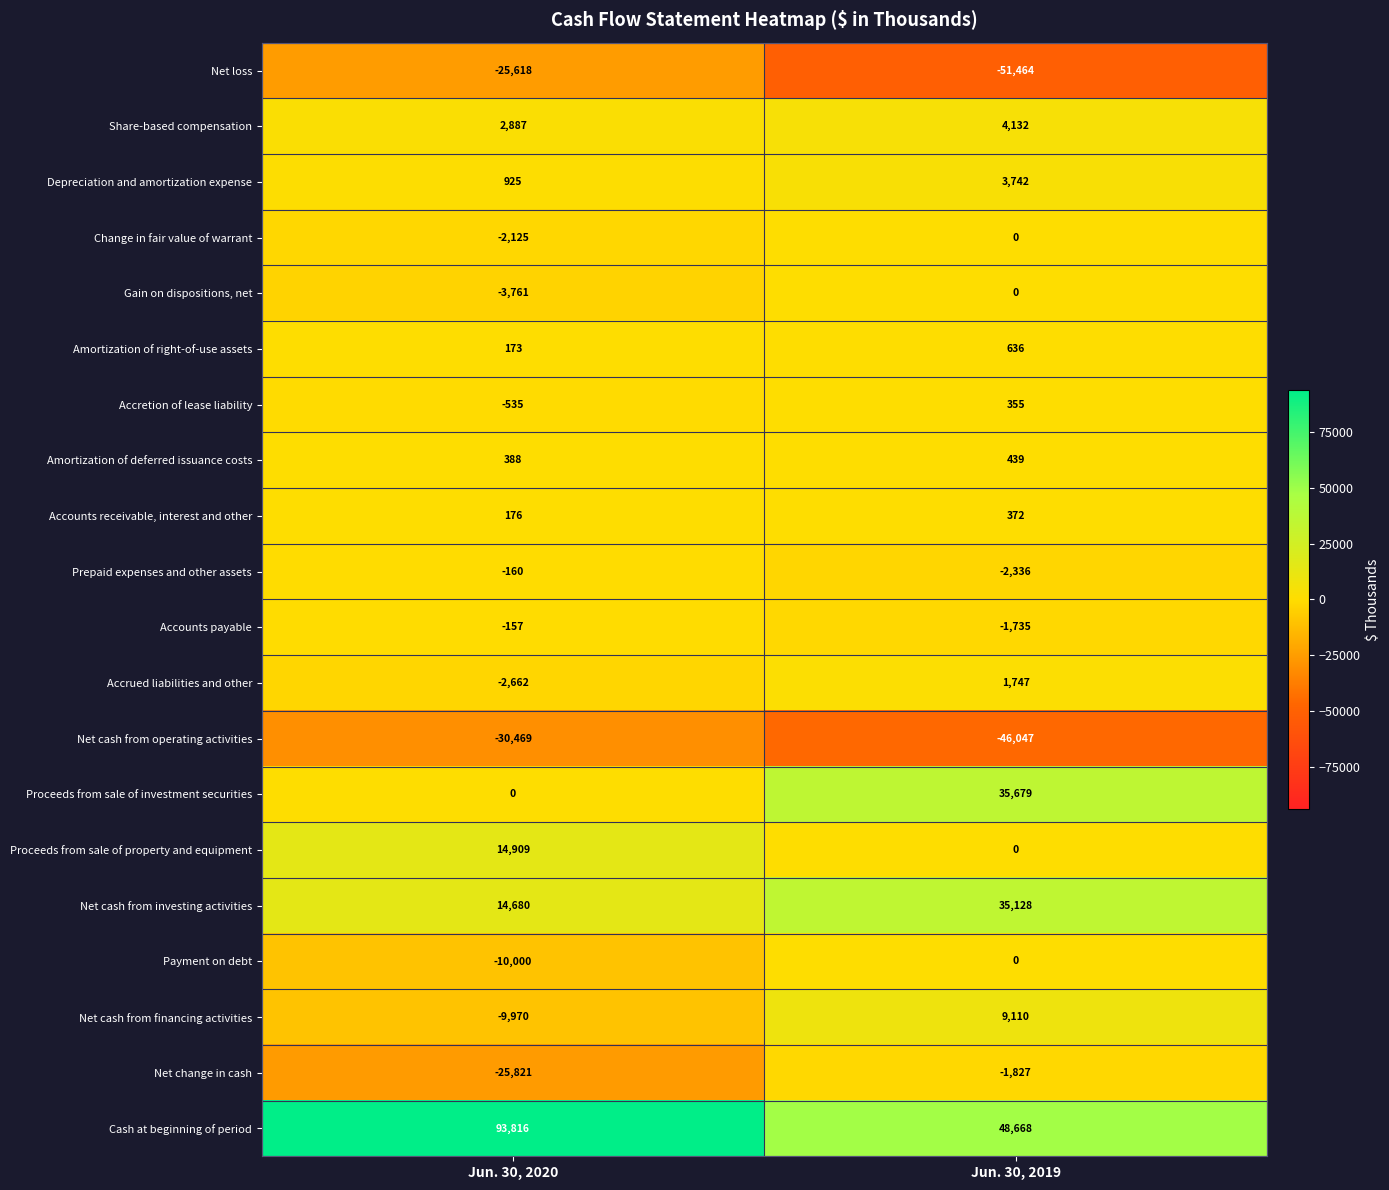

What is the smallest value displayed?

-51464